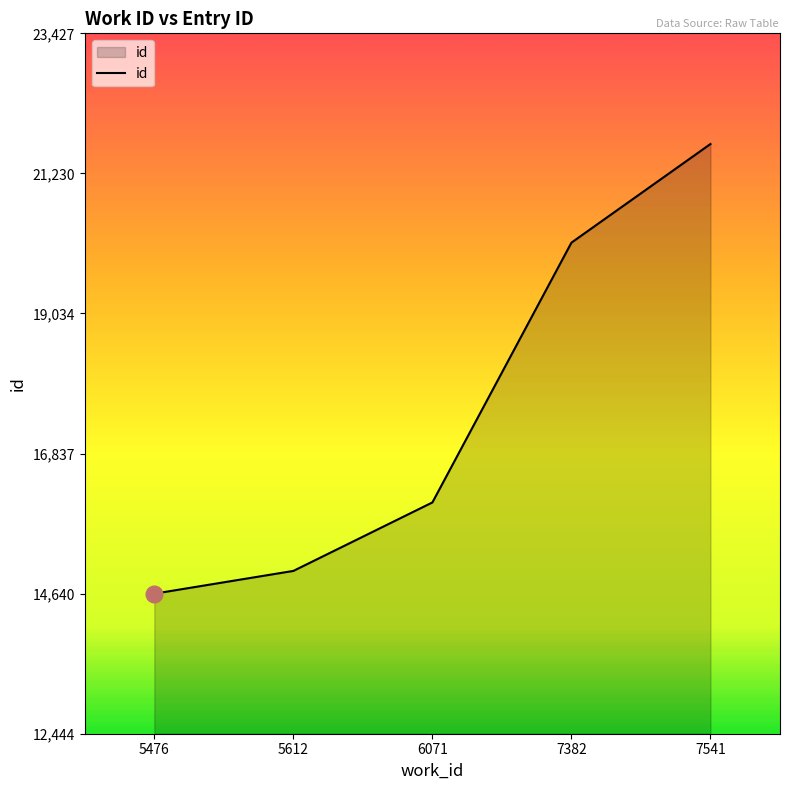

The value at 5476 is 14640. True or false?

True